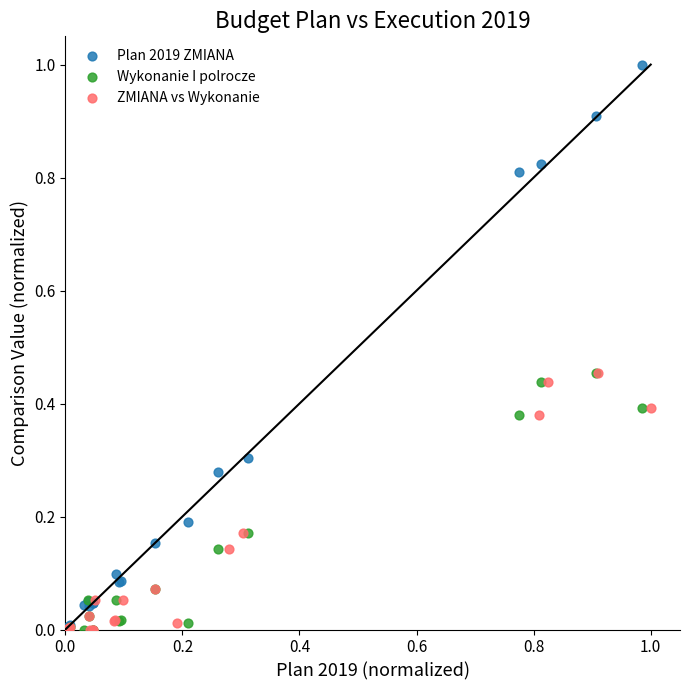

What are all the series names shown in the legend?

Plan 2019 ZMIANA, Wykonanie I polrocze, ZMIANA vs Wykonanie